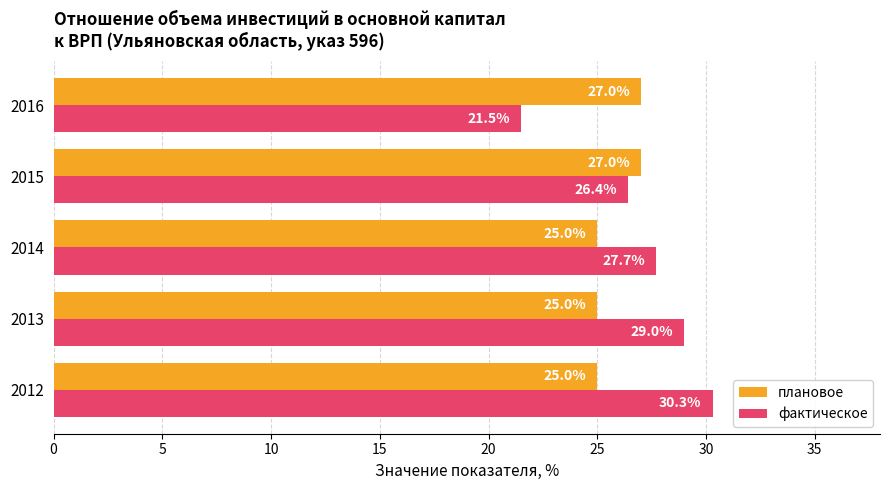

Is the value of плановое at 2016 greater than the value of фактическое at 2016?

Yes